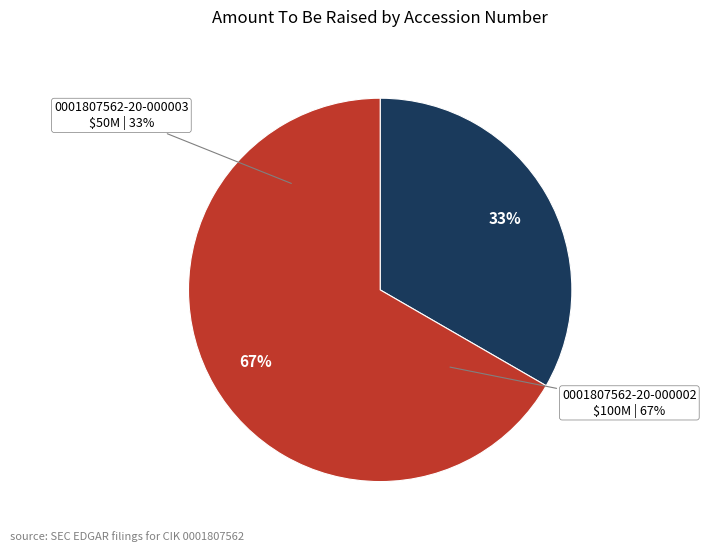

Is 0001807562-20-000002 the majority of the pie?

Yes